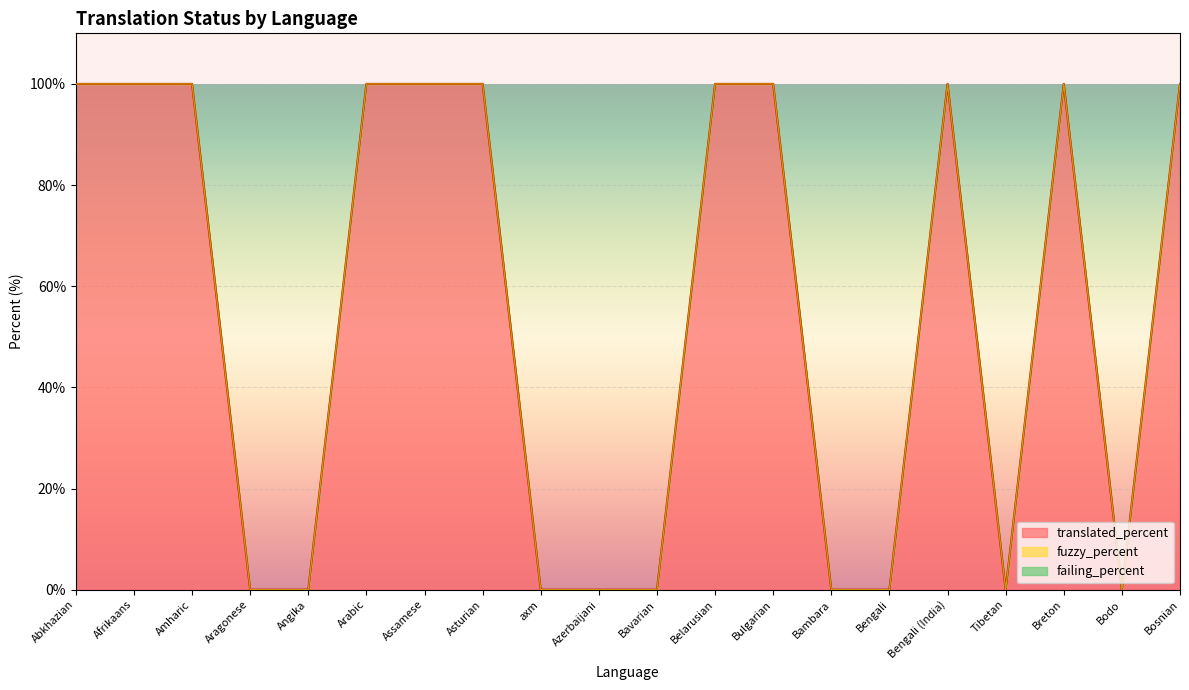

Reading left to right, what are all the values shown in this chart?

translated_percent: Abkhazian=100	Afrikaans=100	Amharic=100	Aragonese=0	Angika=0	Arabic=100	Assamese=100	Asturian=100	axm=0	Azerbaijani=0	Bavarian=0	Belarusian=100	Bulgarian=100	Bambara=0	Bengali=0	Bengali (India)=100	Tibetan=0	Breton=100	Bodo=0	Bosnian=100
fuzzy_percent: Abkhazian=0	Afrikaans=0	Amharic=0	Aragonese=0	Angika=0	Arabic=0	Assamese=0	Asturian=0	axm=0	Azerbaijani=0	Bavarian=0	Belarusian=0	Bulgarian=0	Bambara=0	Bengali=0	Bengali (India)=0	Tibetan=0	Breton=0	Bodo=0	Bosnian=0
failing_percent: Abkhazian=0	Afrikaans=0	Amharic=0	Aragonese=0	Angika=0	Arabic=0	Assamese=0	Asturian=0	axm=0	Azerbaijani=0	Bavarian=0	Belarusian=0	Bulgarian=0	Bambara=0	Bengali=0	Bengali (India)=0	Tibetan=0	Breton=0	Bodo=0	Bosnian=0